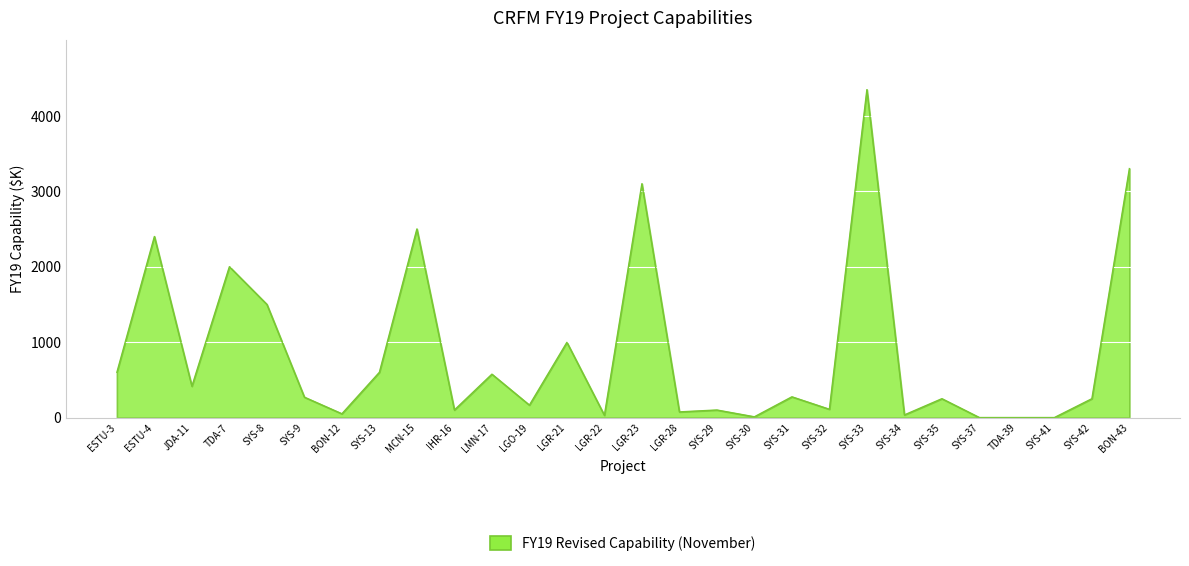

The value at SYS-35 is 250. True or false?

True